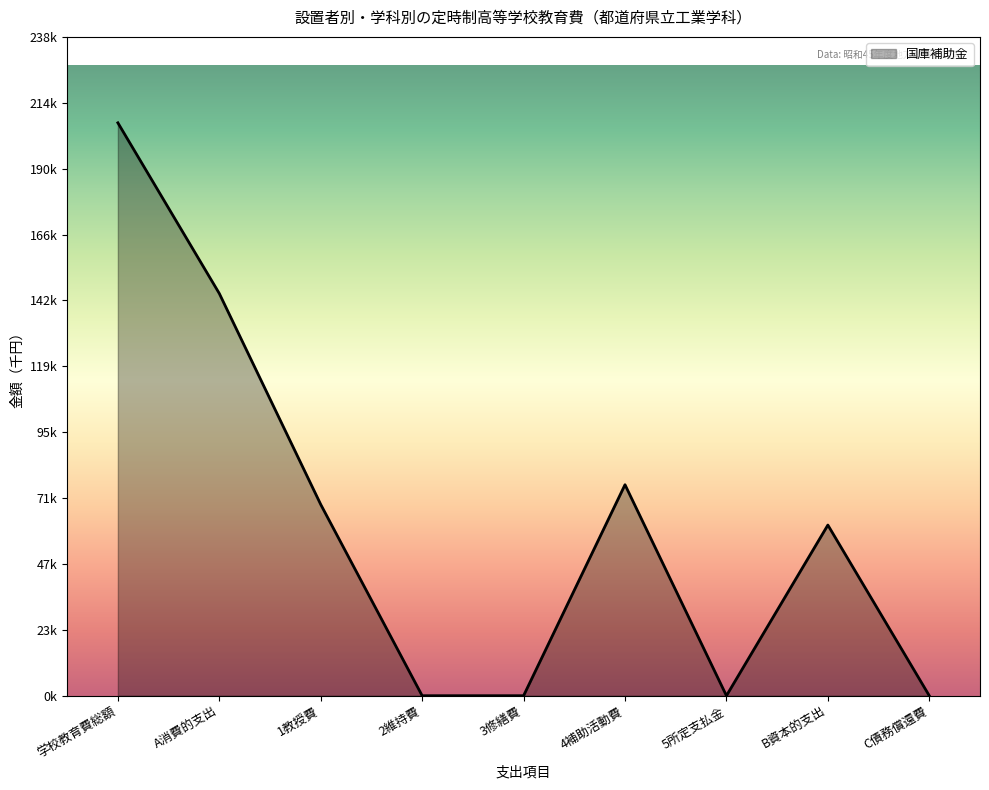

The value at 学校教育費総額 is 207231. True or false?

True